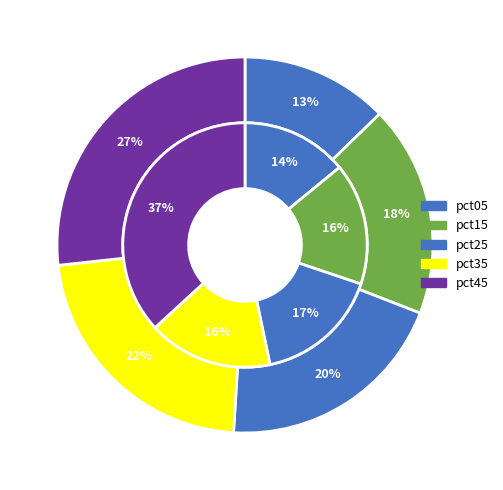

True or false: pct15 accounts for 1% of the total.

False